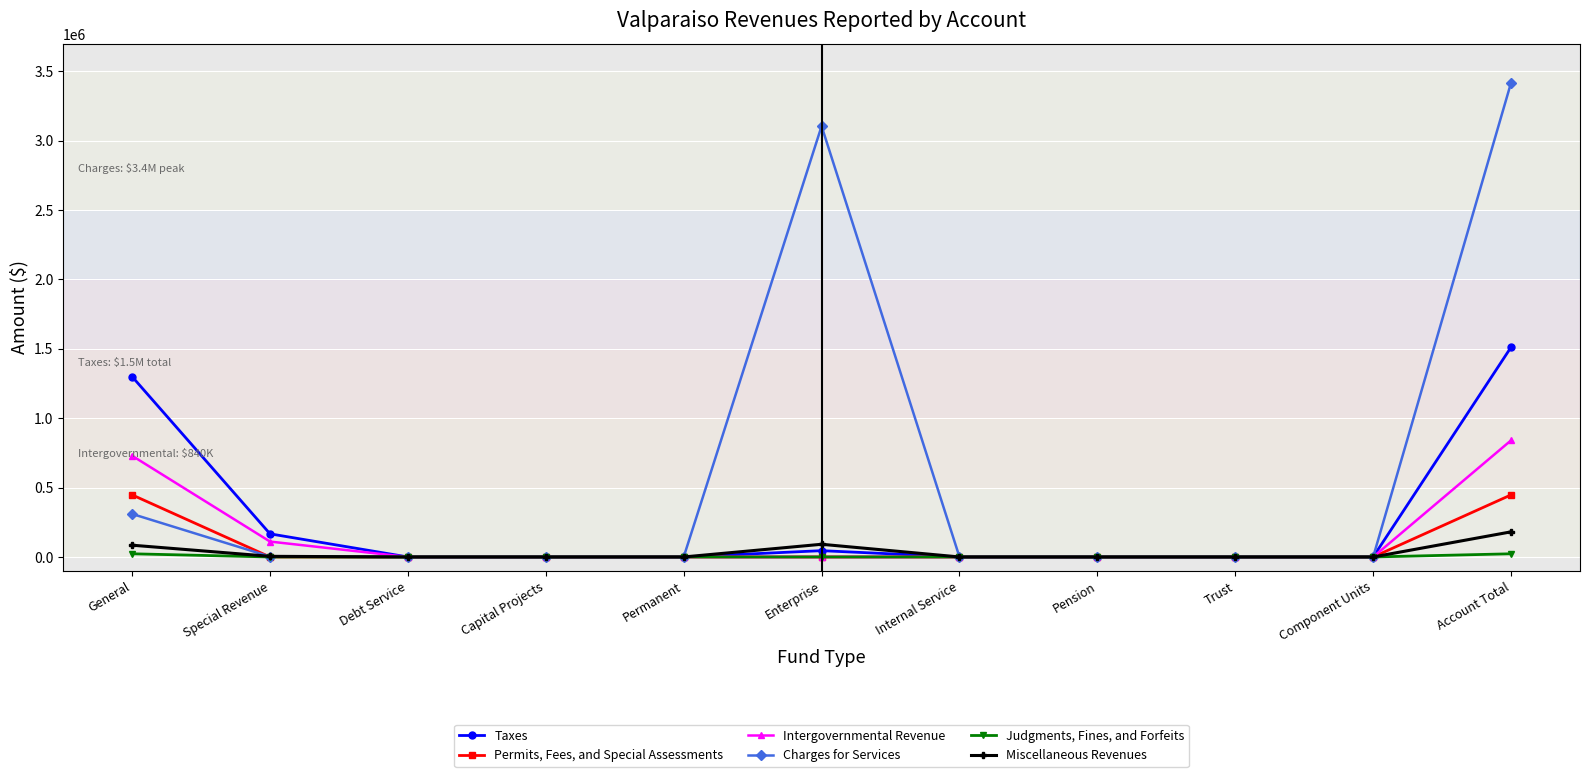

Which series has the largest total across all categories?

Charges for Services